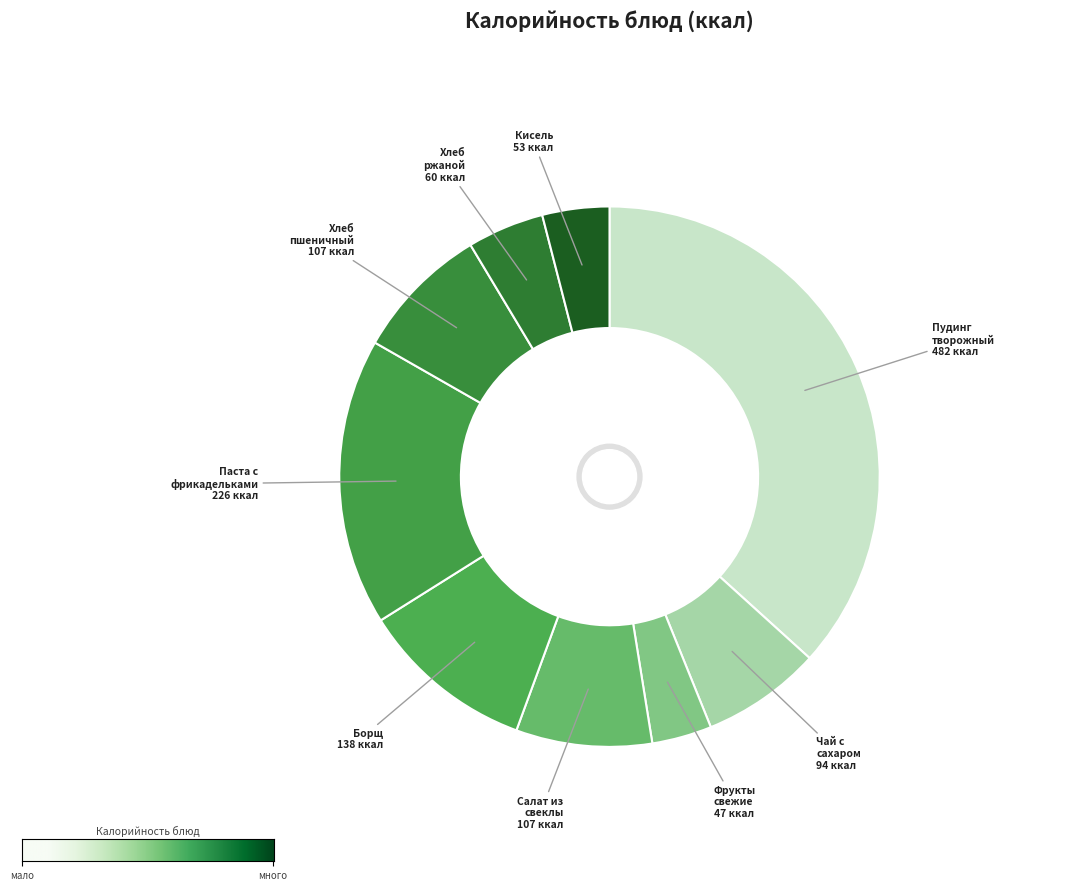

How many slices are in this pie chart?

9